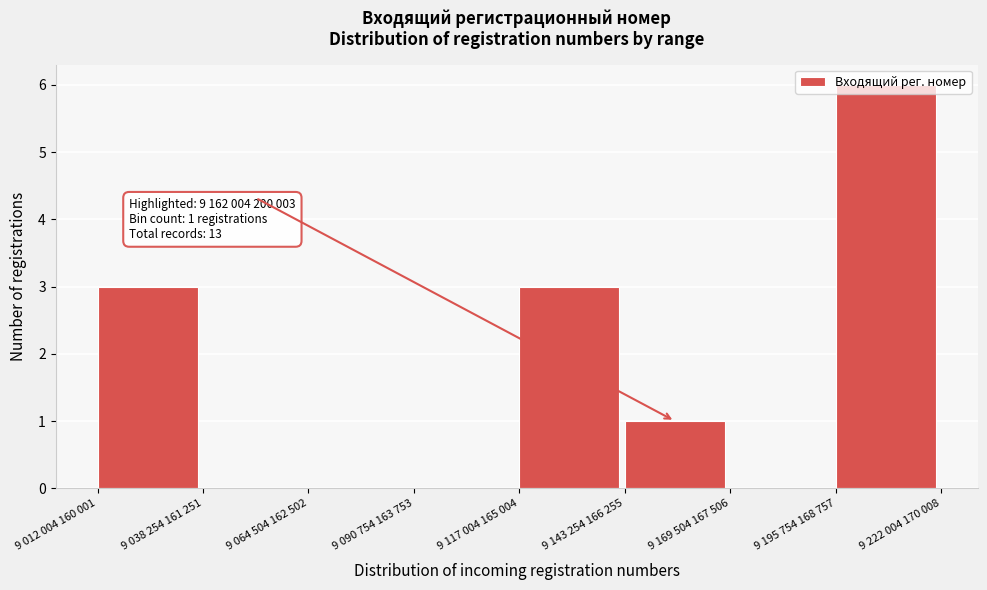

Which has a higher value, 9 195 754 168 757 or 9 090 754 163 753?

9 195 754 168 757